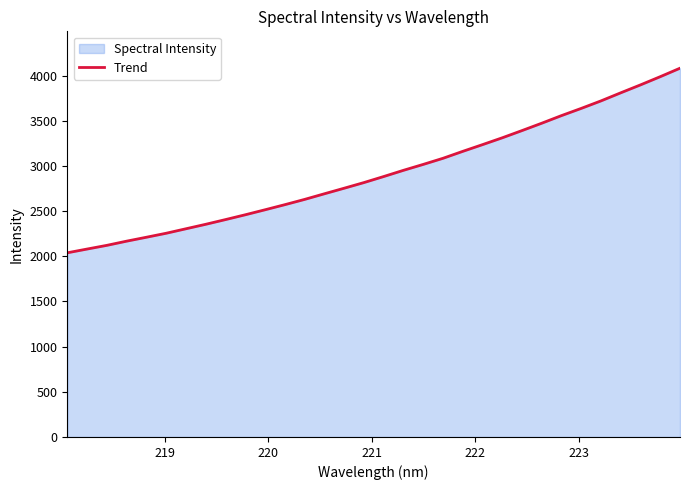

What is the difference between the maximum and minimum values?

2043.3